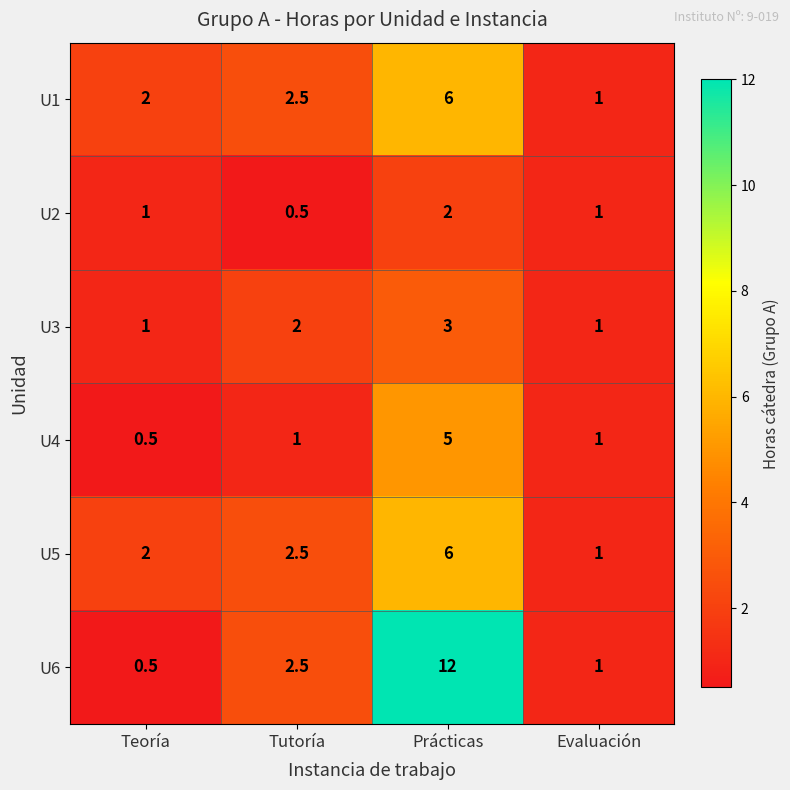

Which series has the widest spread of values?

U6